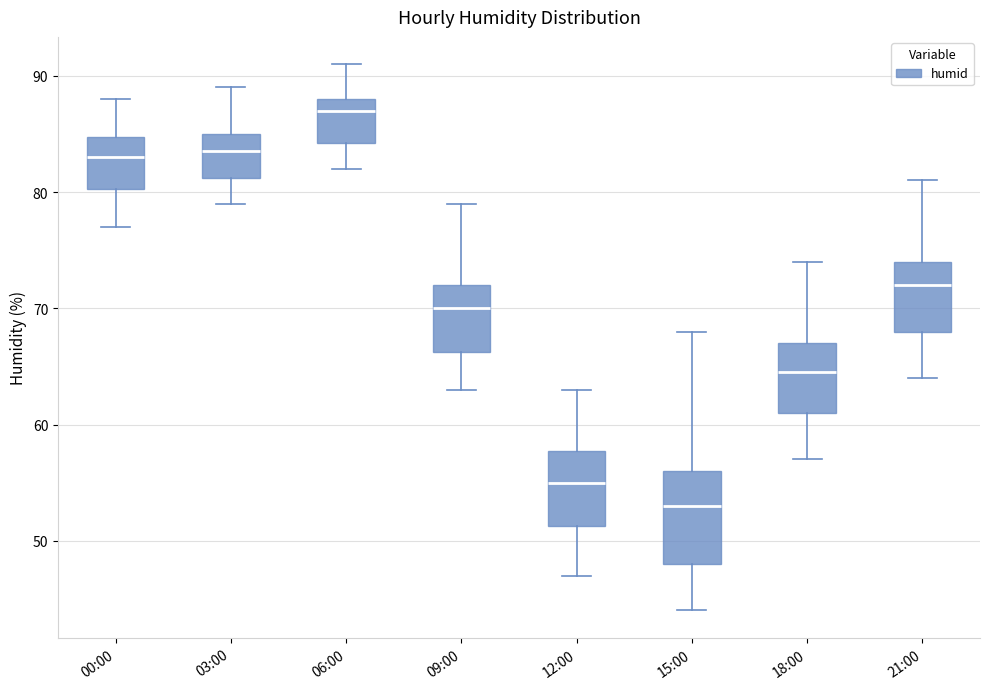

Reading left to right, transcribe this box plot: for each box, give where its median line is, the range the box spans, and where its two whiskers end, as read against the y-axis. The values are not printed on the chart, so give them approximately, as read against the axis.

00:00: median 83, box 80 to 85, whiskers 77 to 88
03:00: median 84, box 81 to 85, whiskers 79 to 89
06:00: median 87, box 84 to 88, whiskers 82 to 91
09:00: median 70, box 66 to 72, whiskers 63 to 79
12:00: median 55, box 51 to 58, whiskers 47 to 63
15:00: median 53, box 48 to 56, whiskers 44 to 68
18:00: median 65, box 61 to 67, whiskers 57 to 74
21:00: median 72, box 68 to 74, whiskers 64 to 81